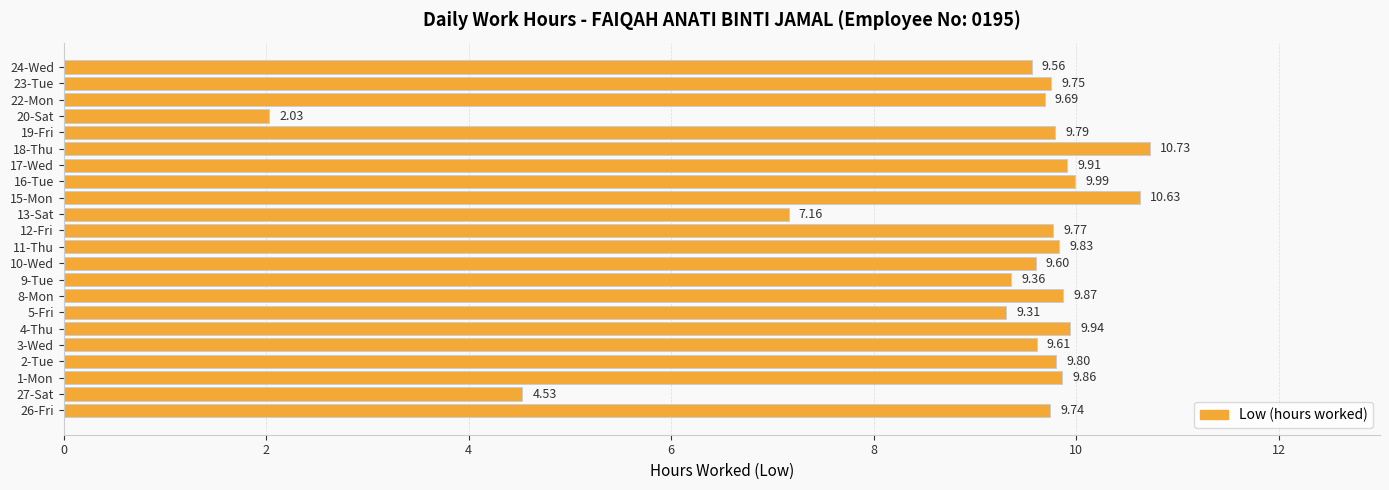

What is the change in value from 2-Tue to 16-Tue?

+0.2